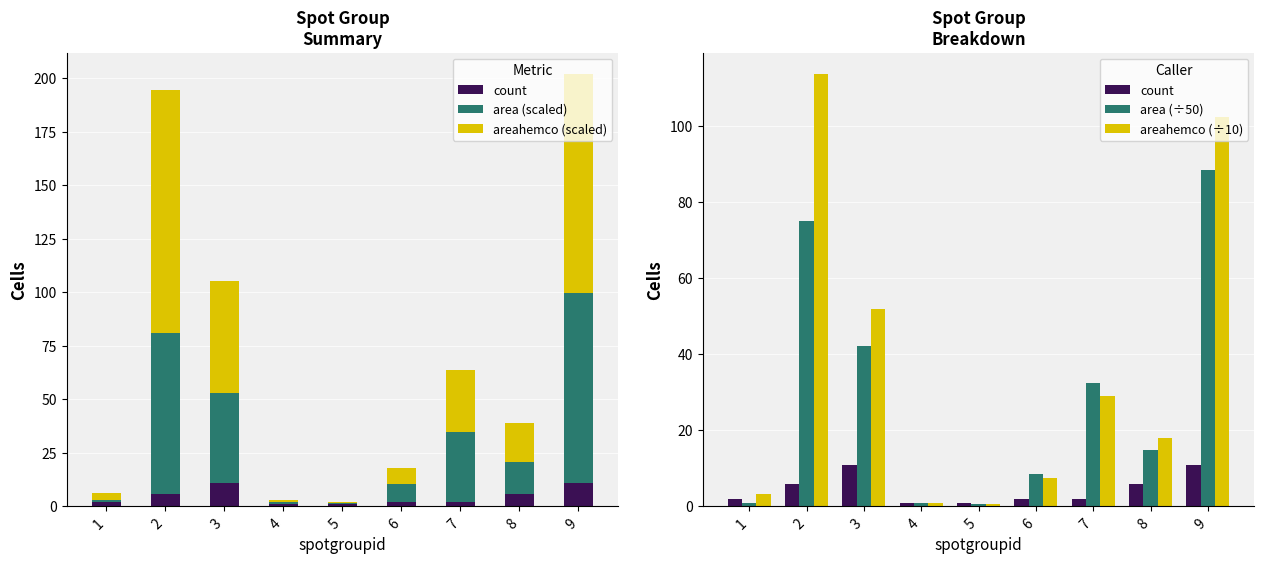

What value does the areahemco (÷10) series have at 5?

0.6